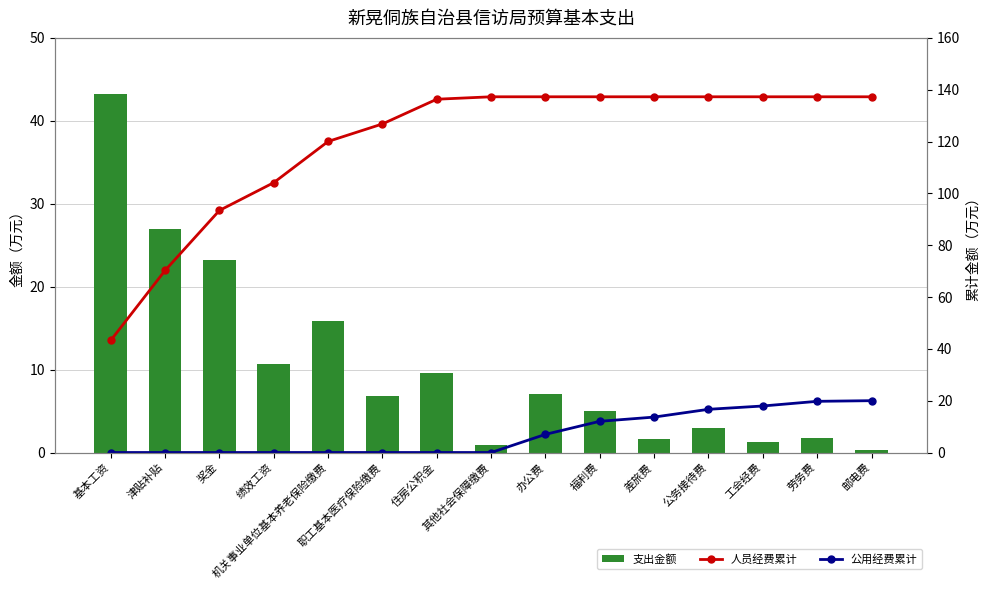

What is the difference between the maximum and minimum values in the 公用经费累计 series?

20.0